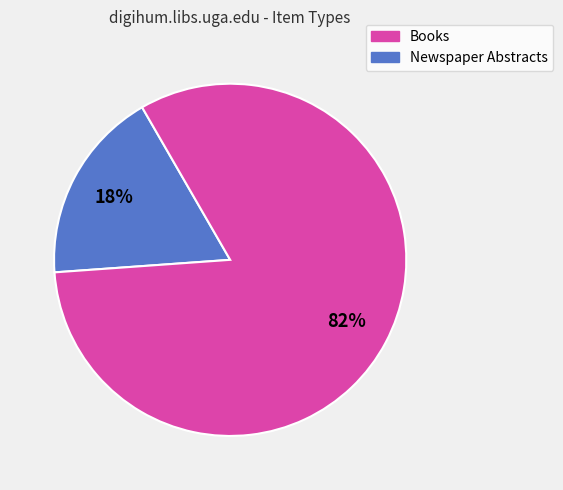

Does any single category account for the majority?

Yes